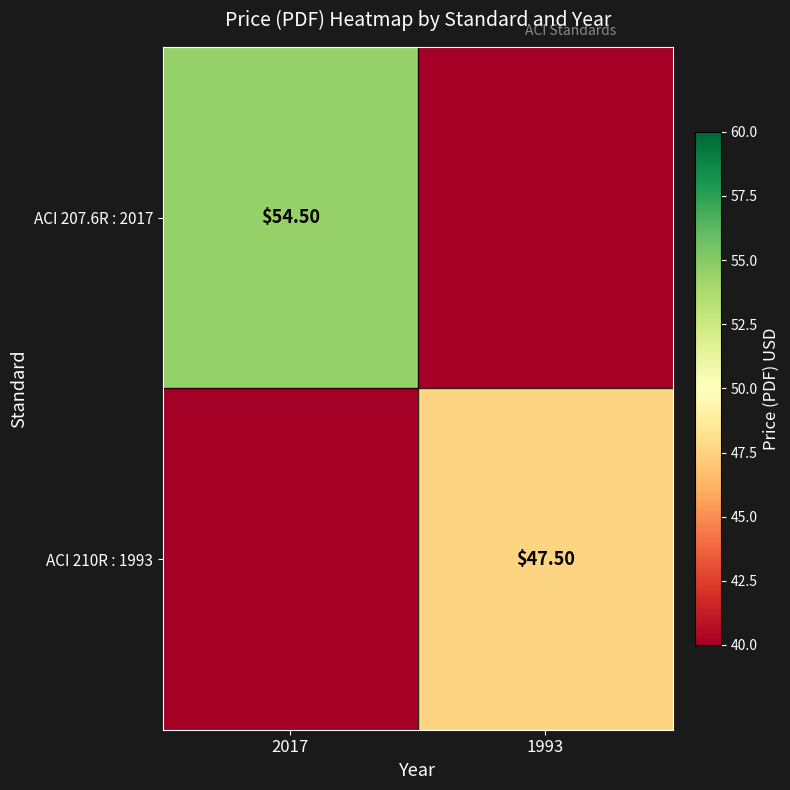

Which series has the largest total across all categories?

ACI 207.6R : 2017